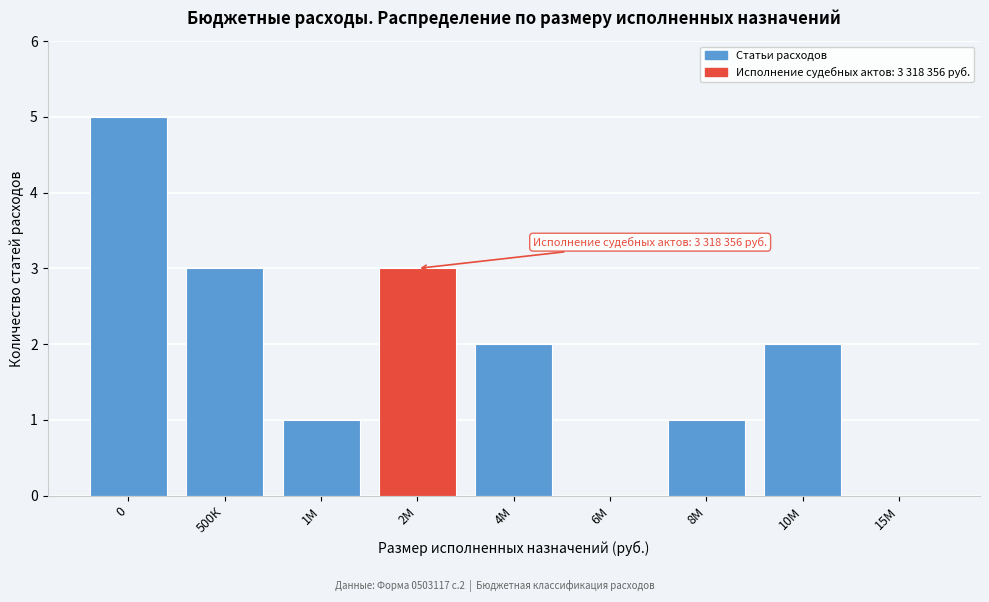

Reading left to right, what are all the values shown in this chart?

0=5	500К=3	1М=1	2М=3	4М=2	6М=0	8М=1	10М=2	15М=0